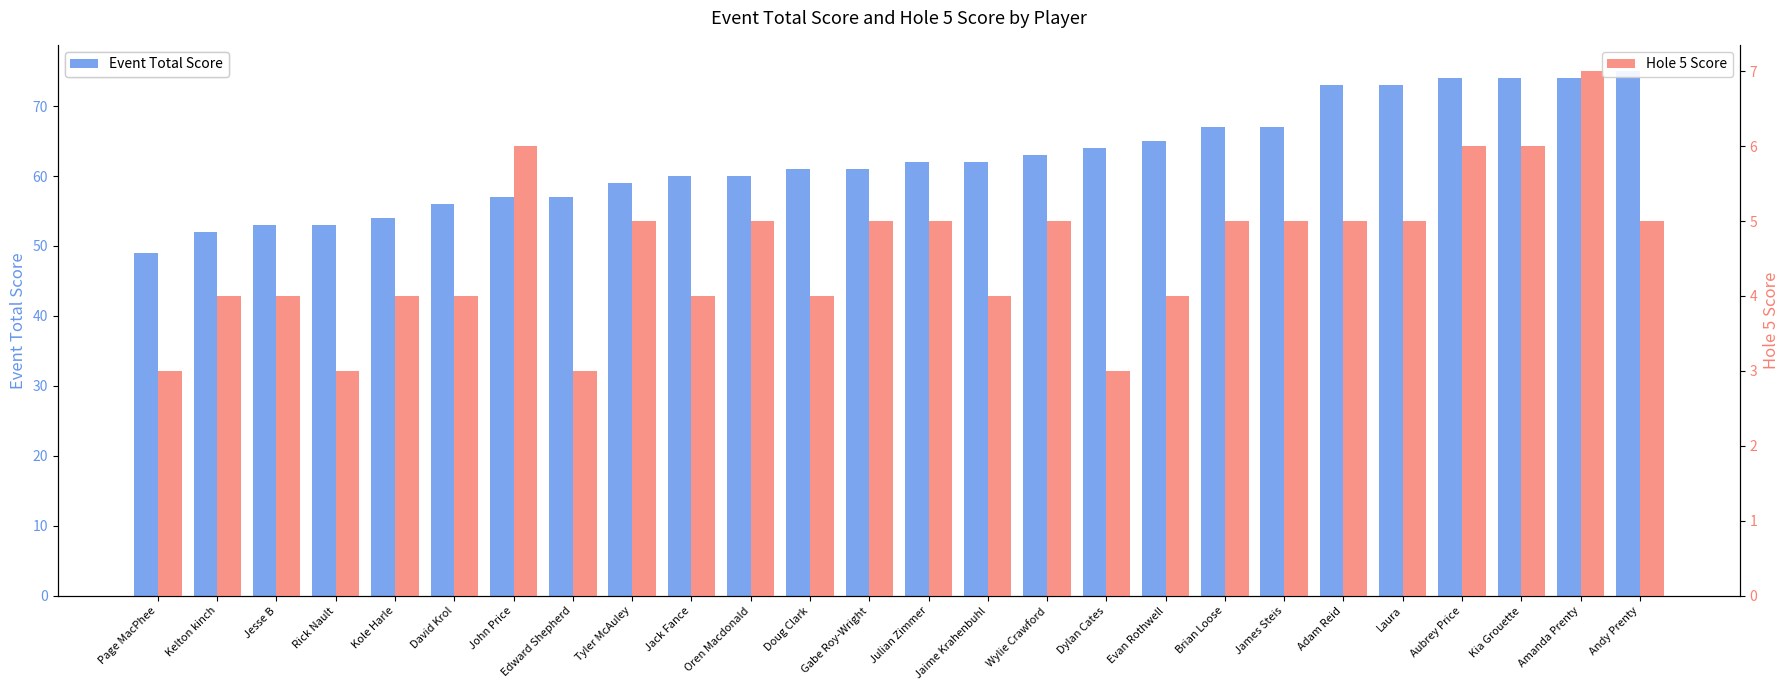

How many distinct data groups are displayed?

2